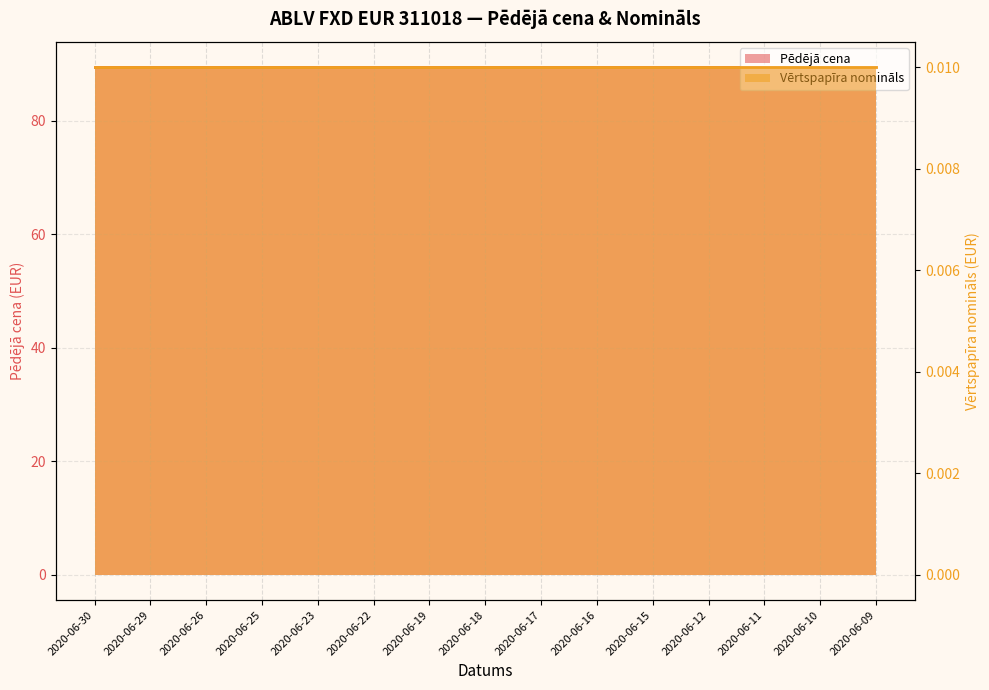

True or false: Vērtspapīra nomināls (line) and Pēdējā cena (line) intersect in this chart.

False